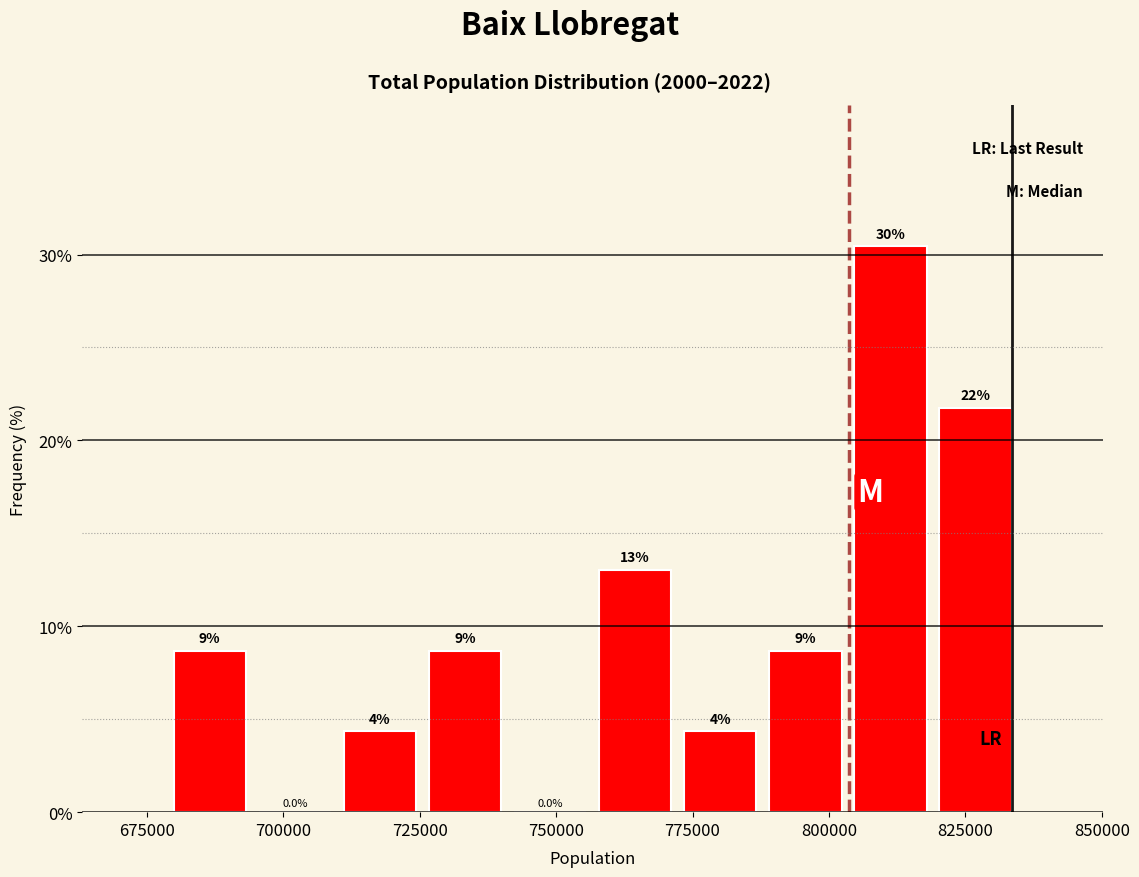

Around what value on the x-axis is the tallest bar? Give the approximate position of its centre, as read against the axis.

810000